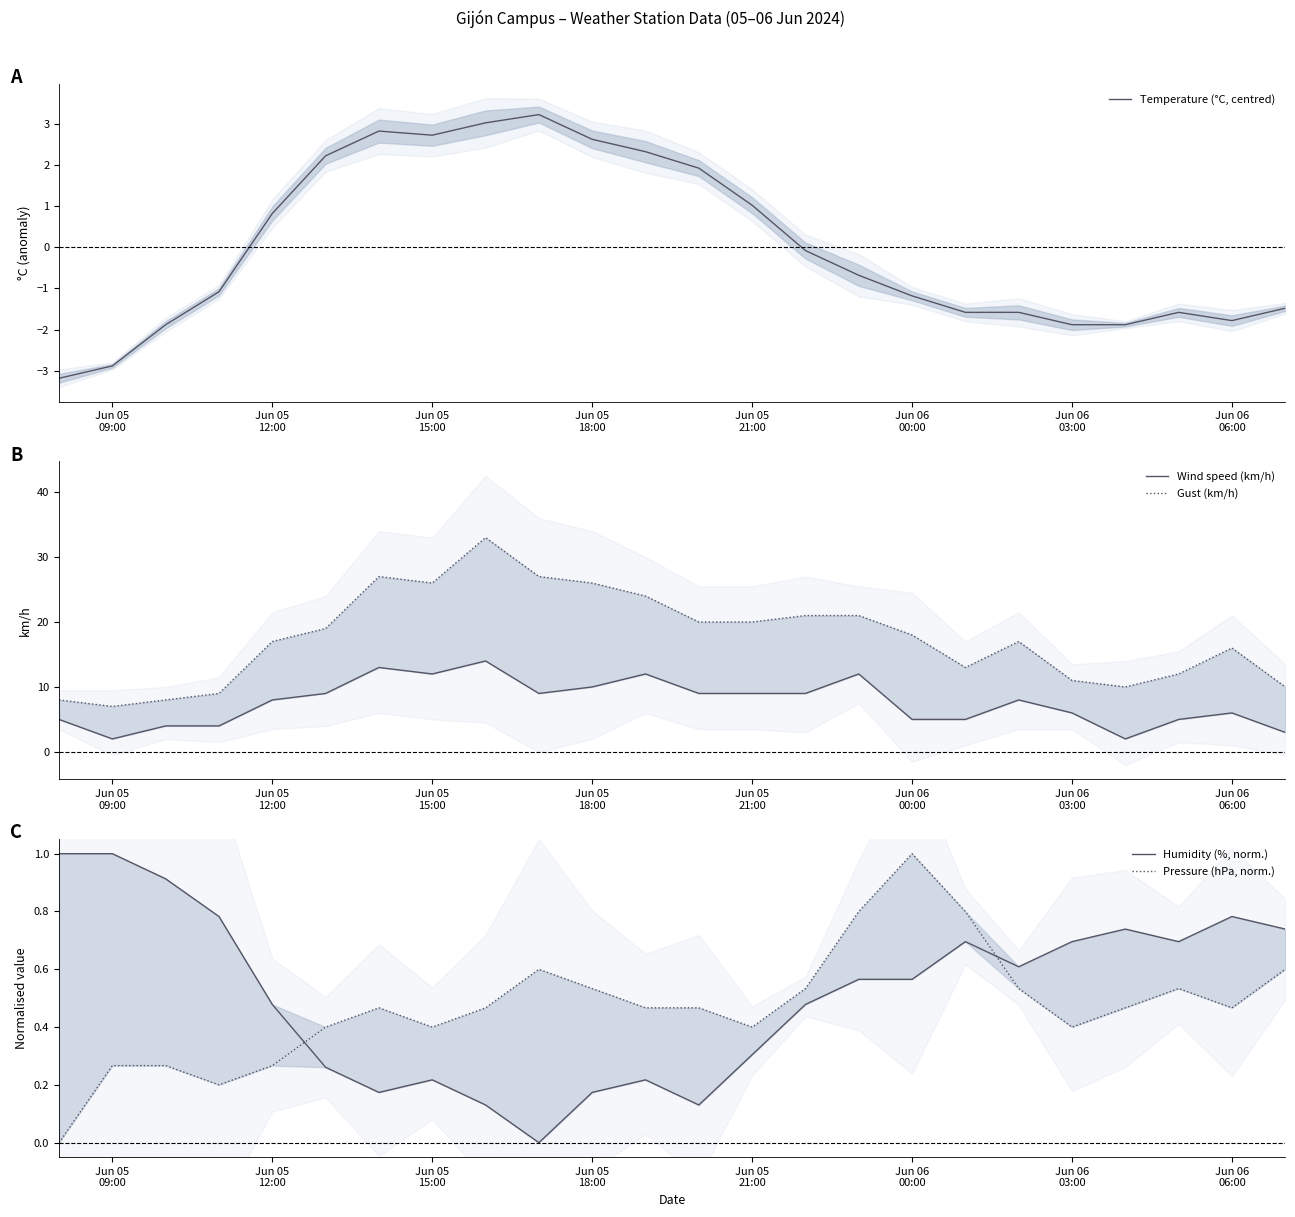

What is the minimum value for Temperature (°C, centred)?

-3.2